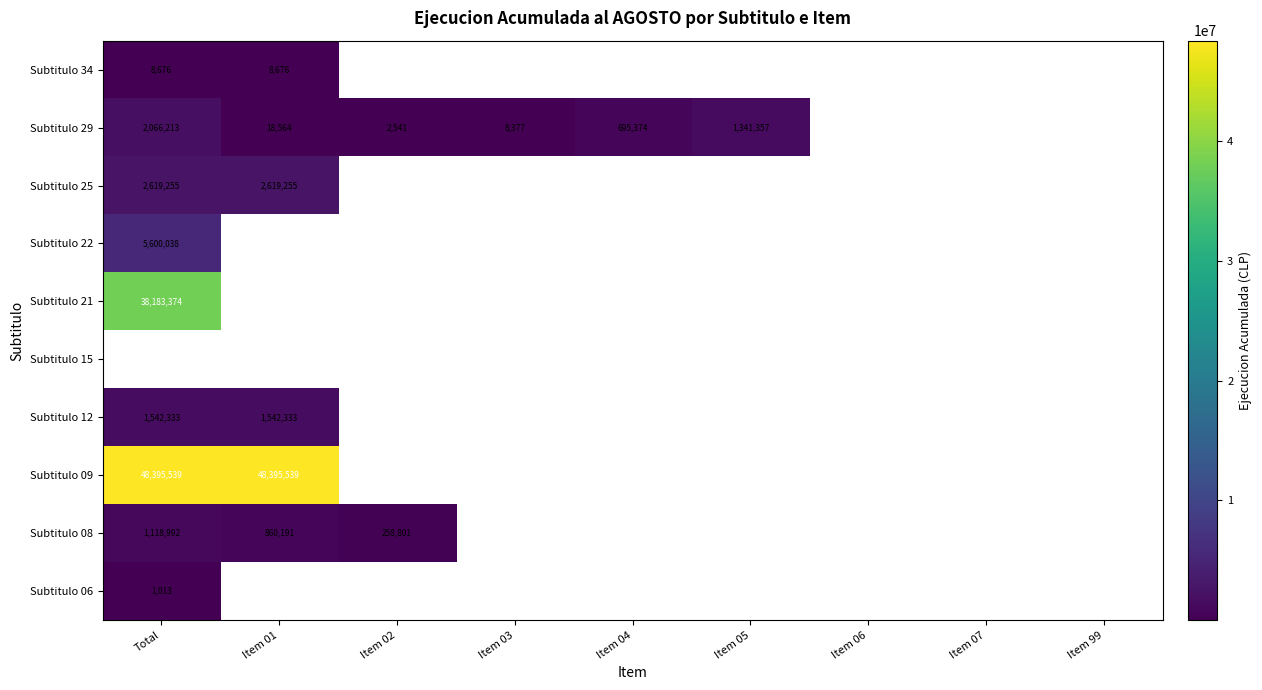

At which category does the chart reach its peak across all series?

Total